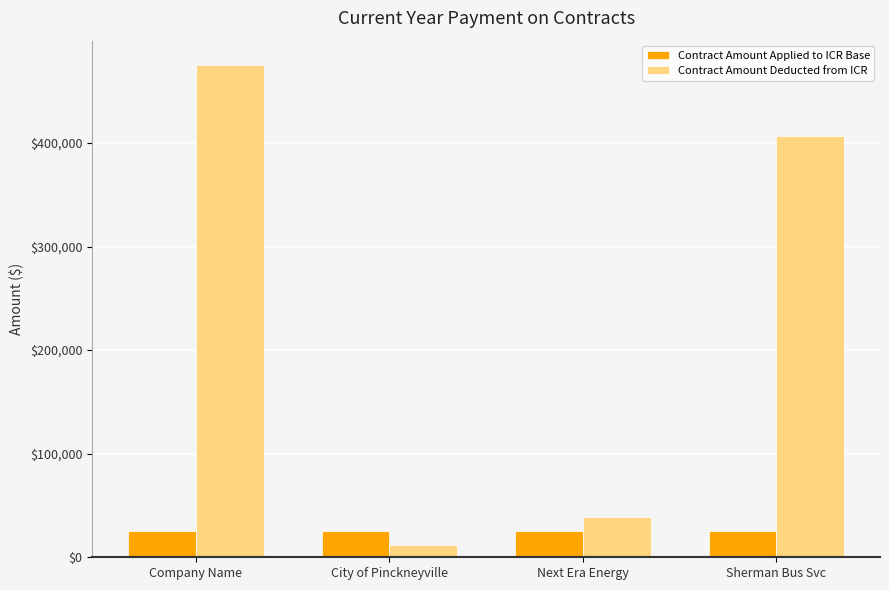

What is the difference between the highest and lowest values at City of Pinckneyville?

13177